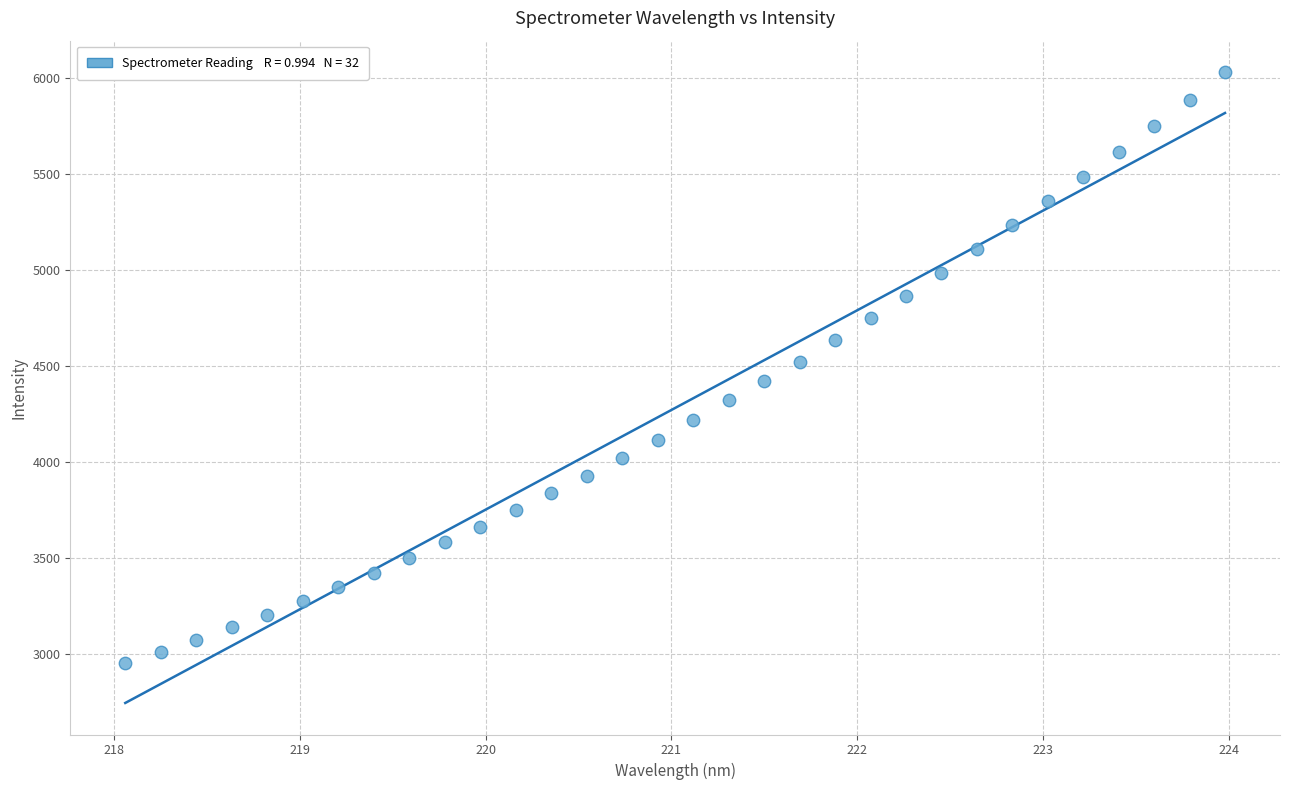

What is the range of X values (max minus min)?

5.9